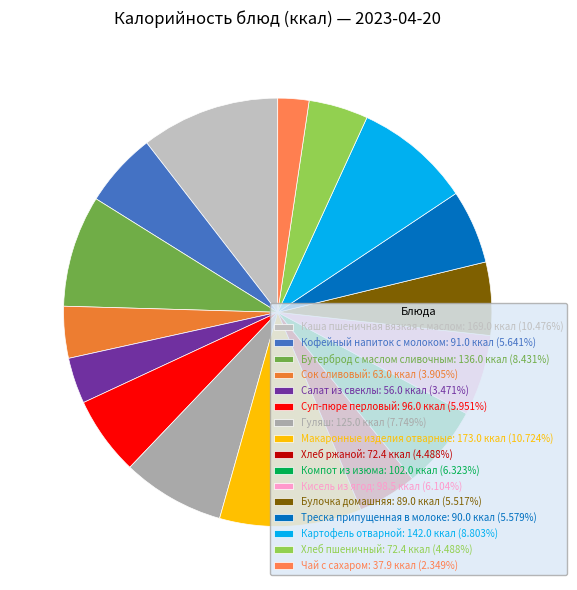

Which has a higher value, Кисель из ягод or Суп-пюре перловый?

Кисель из ягод